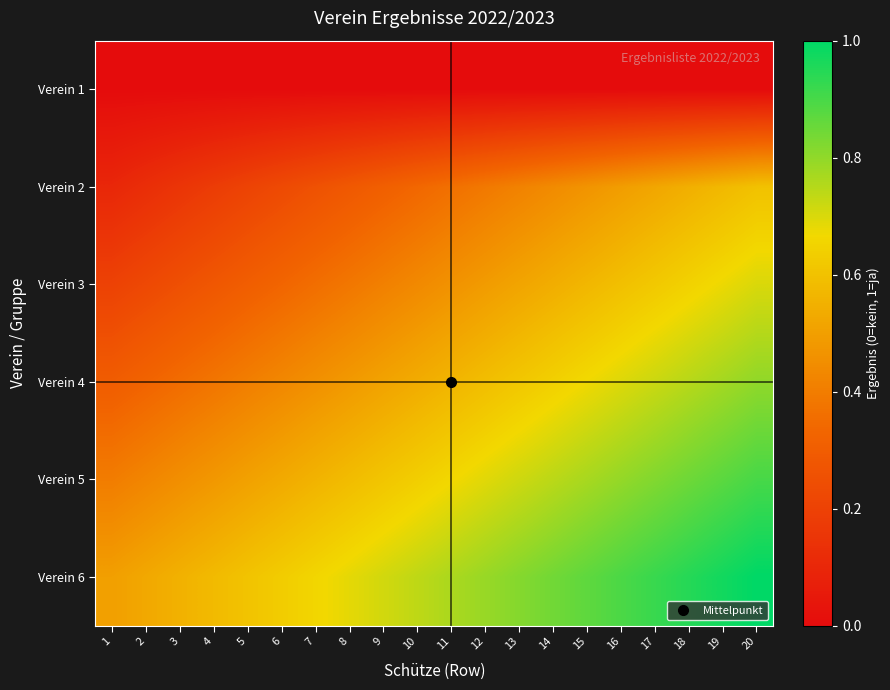

Count the number of data series in this chart.

6